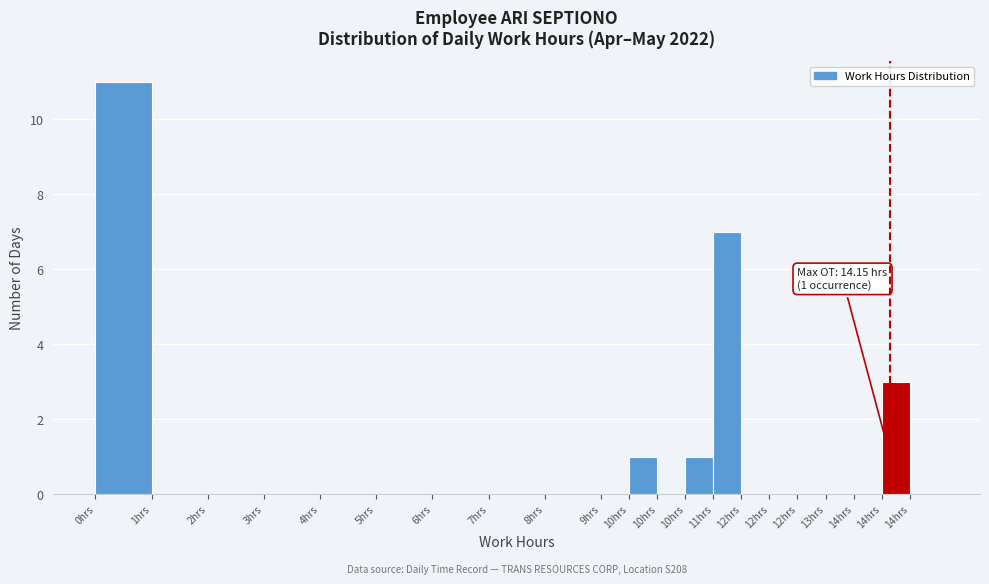

How many series are shown in this chart?

1